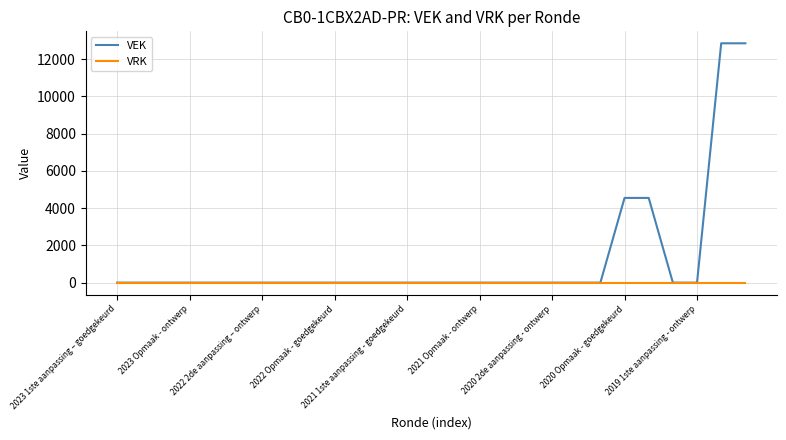

How many series are shown in this chart?

2